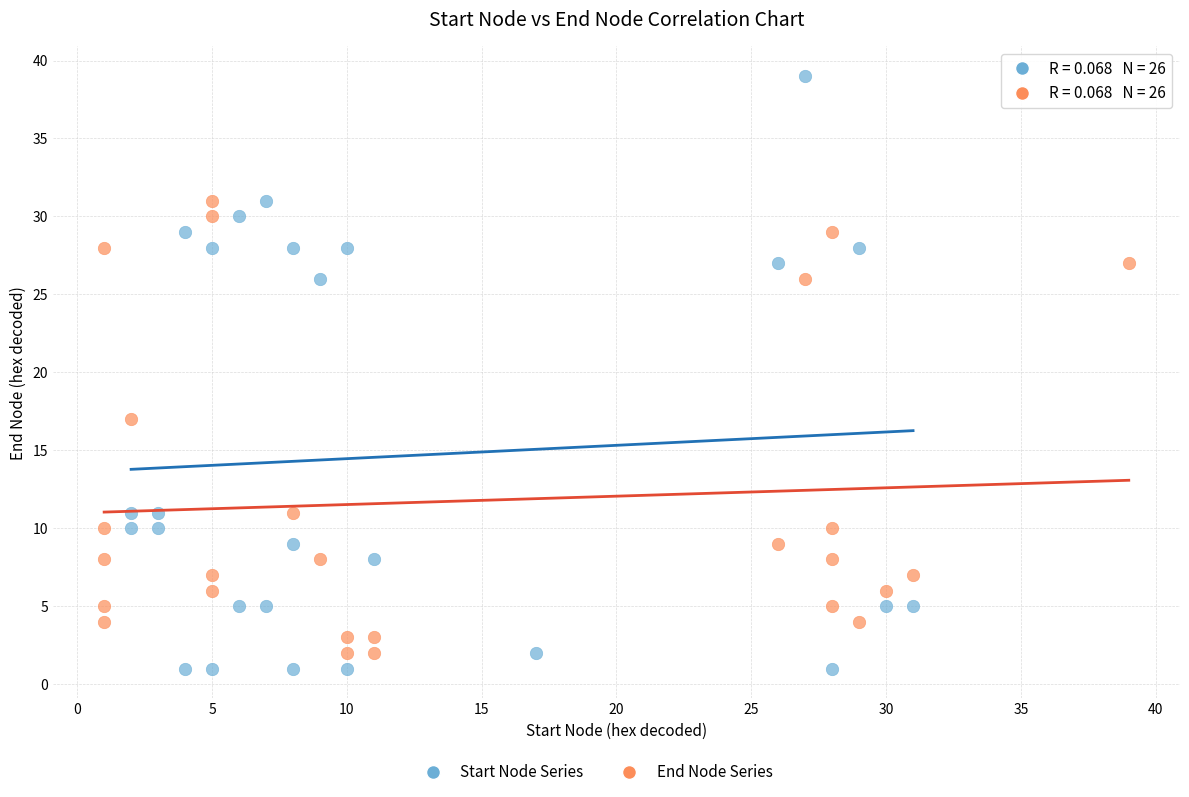

Which series has the largest Y range (max minus min)?

Start Node Series